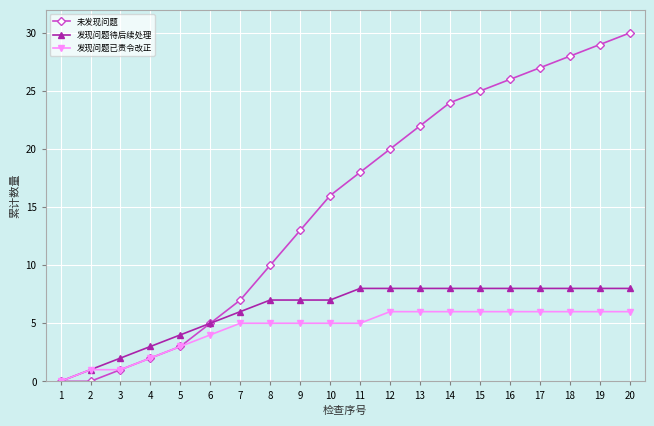

What is the greatest value displayed?

30